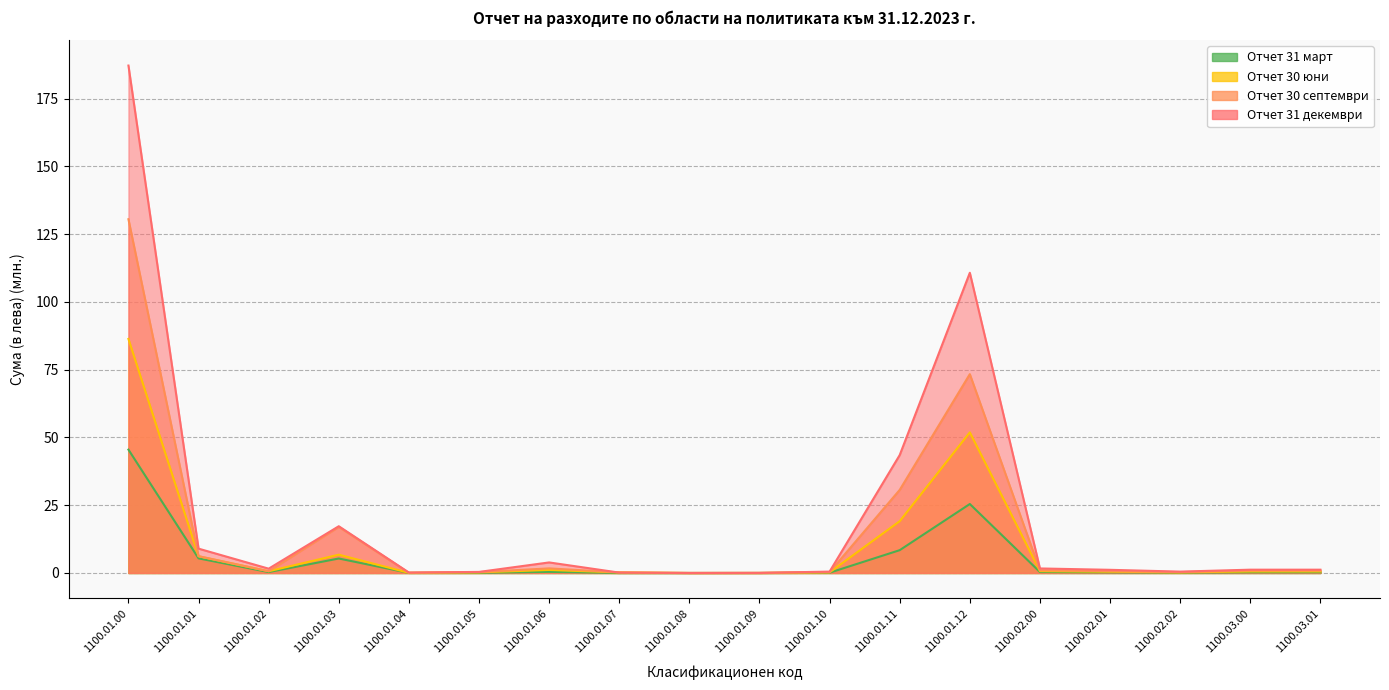

What are all the series names shown in the legend?

Уточнен план, Отчет 31 март, Отчет 30 юни, Отчет 30 септември